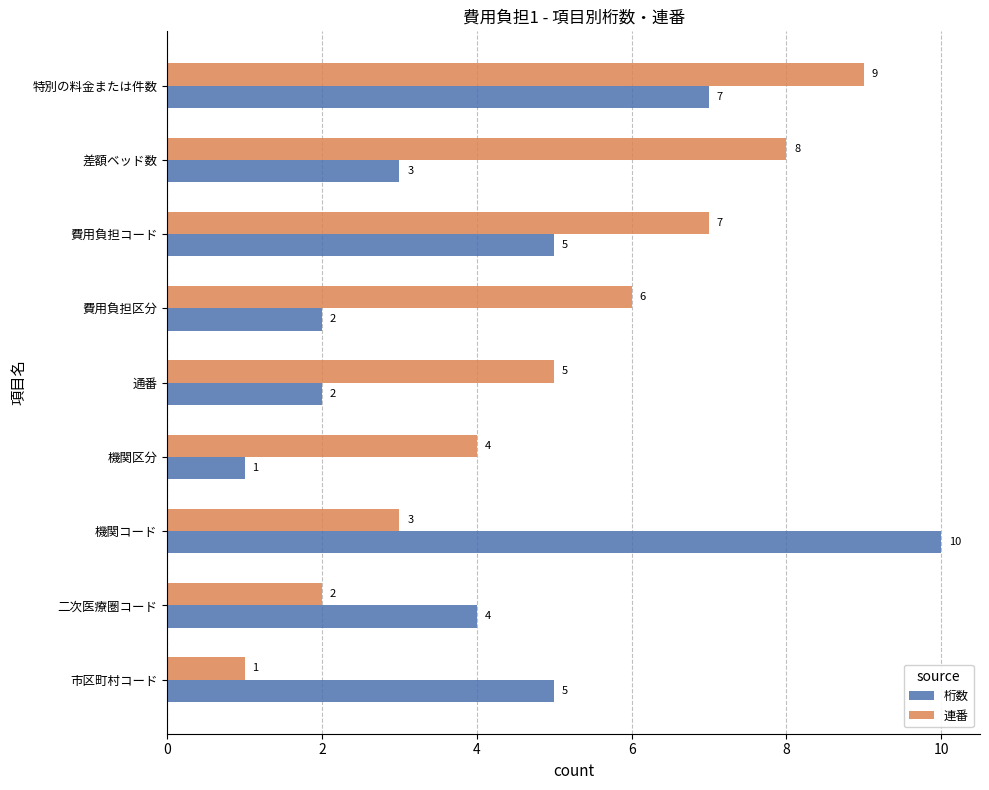

Rank the series by their average value, from highest to lowest.

連番, 桁数